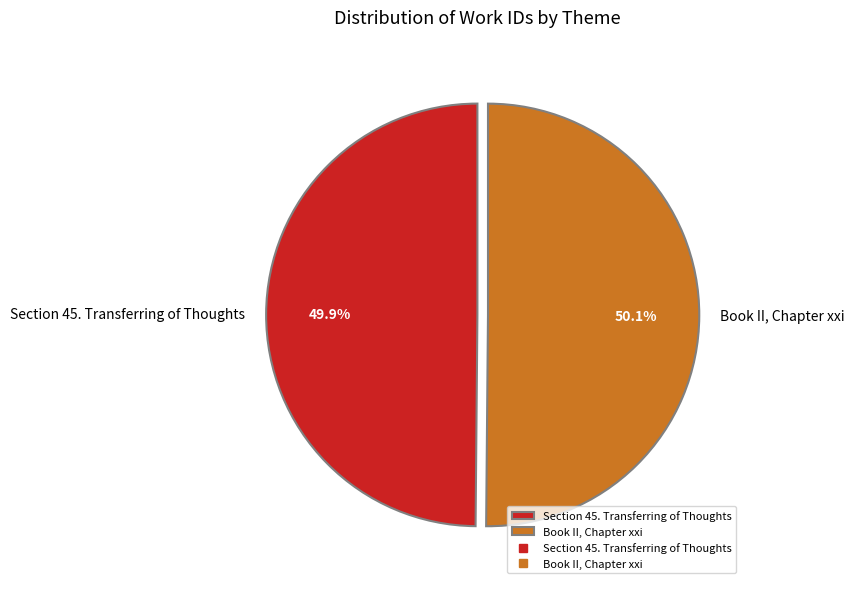

Approximately how many times larger is the value at Section 45. Transferring of Thoughts compared to Book II, Chapter xxi?

1.0